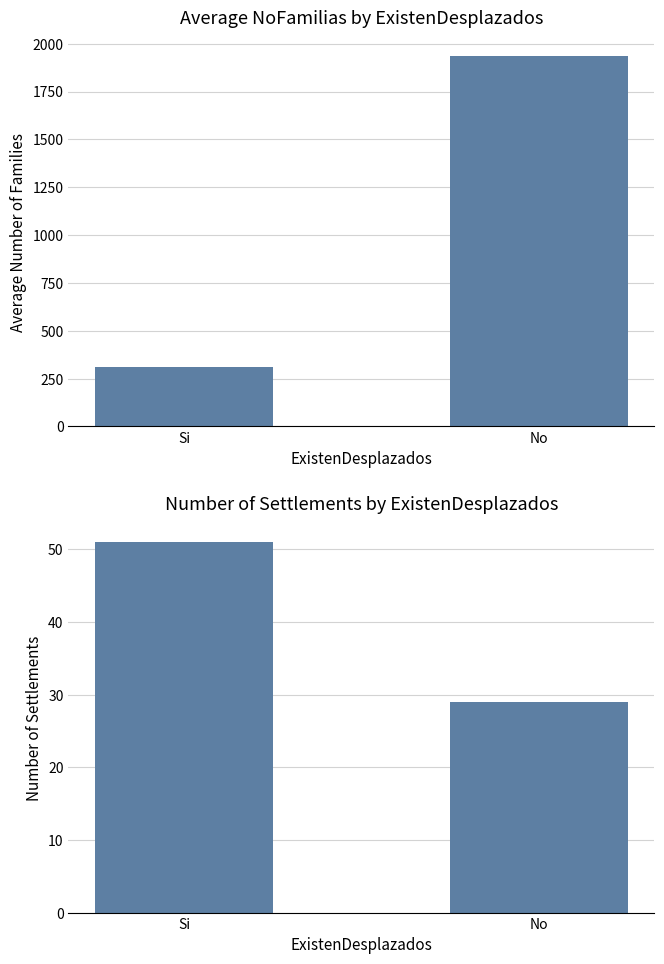

Reading right to left, what are all the values shown in this chart?

Average NoFamilias: 1935.7	308.2
Number of Settlements: 29.0	51.0